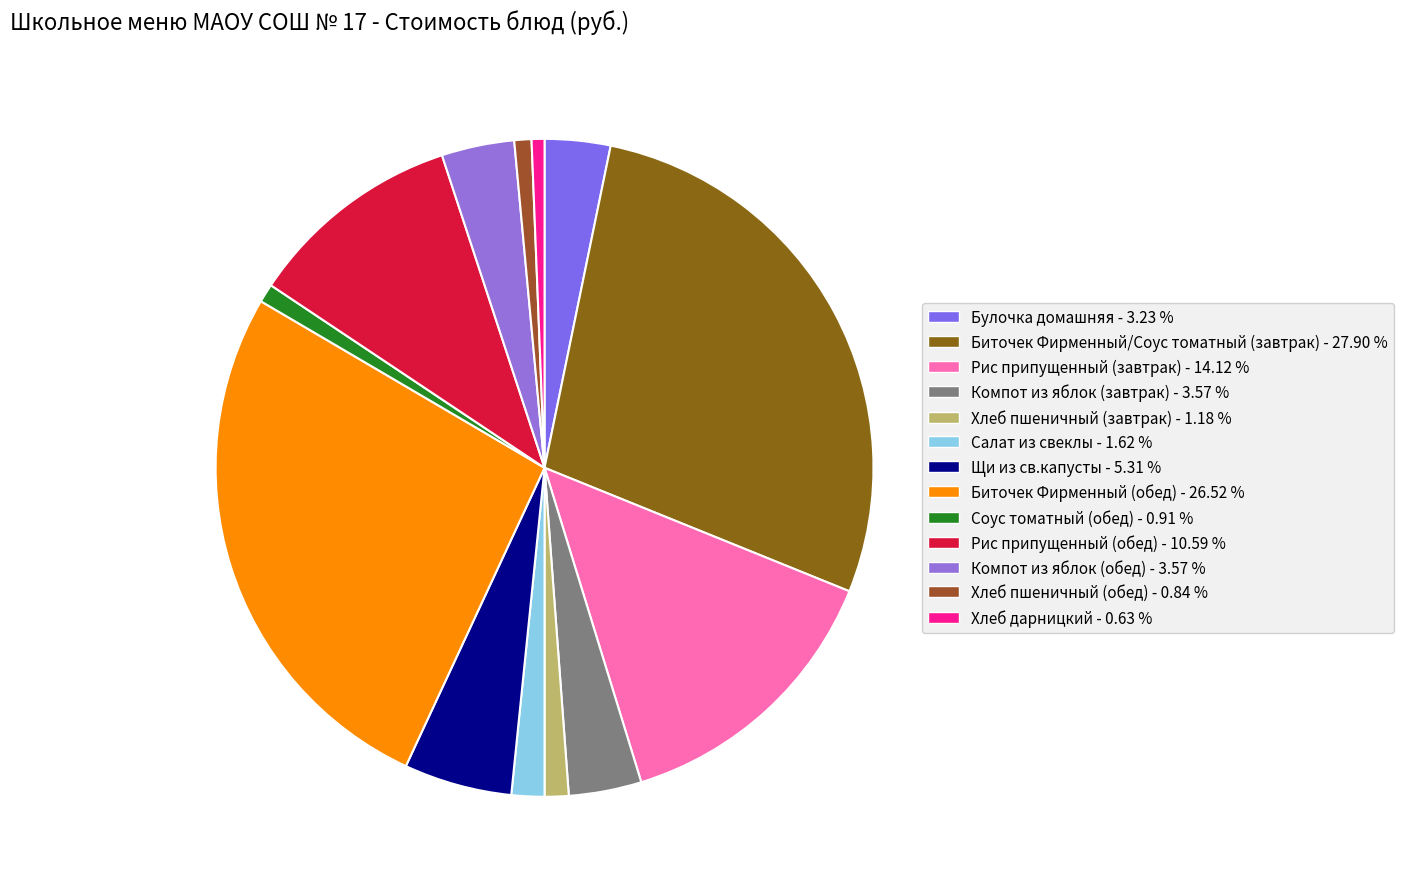

The Булочка домашняя slice represents 3% of the pie. True or false?

True